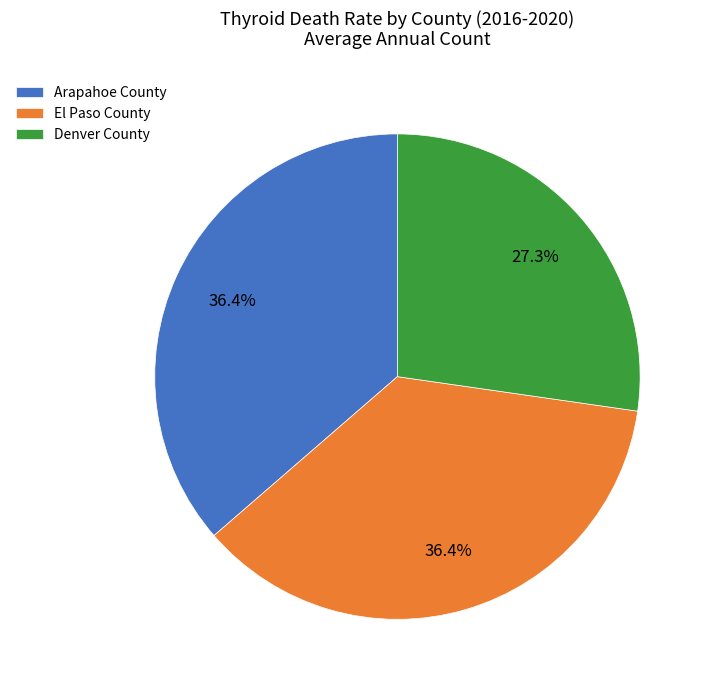

What portion of the pie excludes Arapahoe County?

63.6%